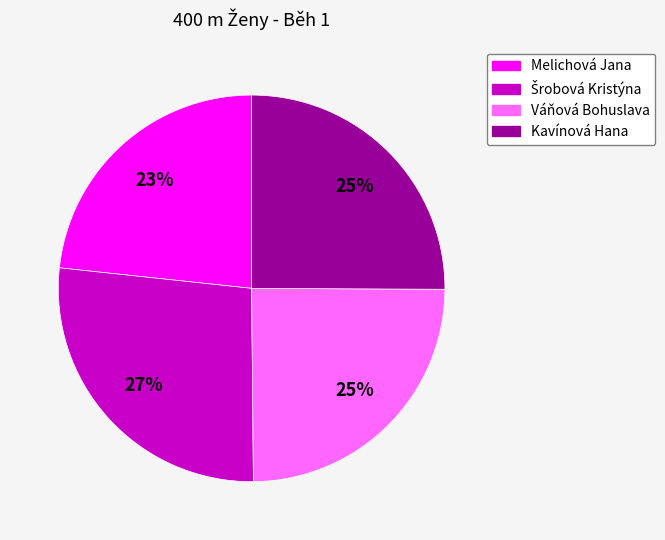

The Kavínová Hana slice represents 25% of the pie. True or false?

True